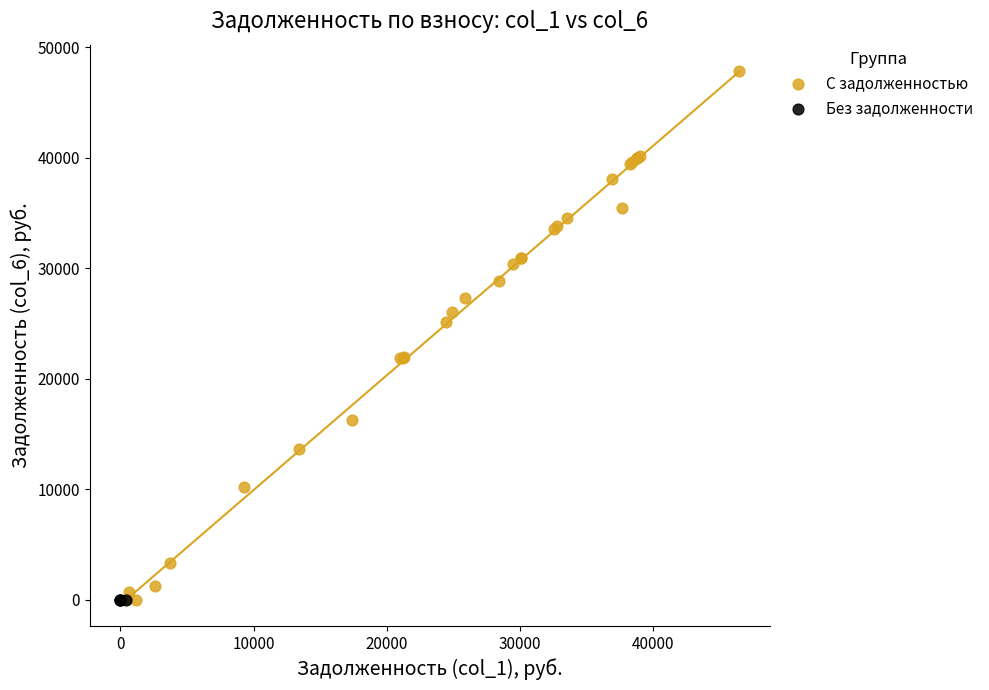

Which series reaches the maximum Y coordinate?

С задолженностью